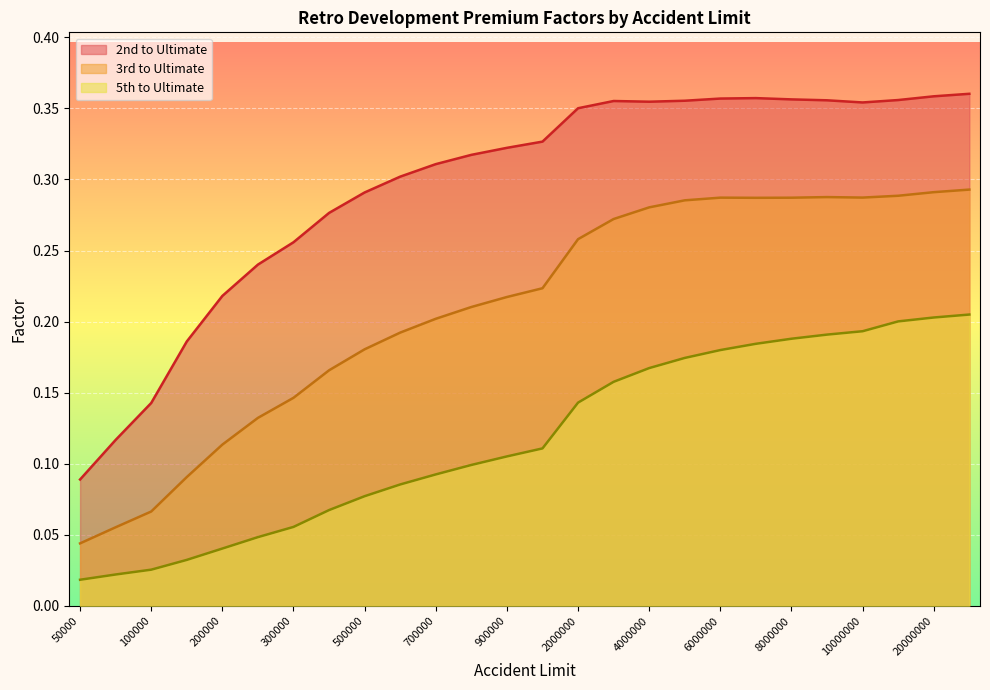

List the series in order of their peak value, highest first.

2nd to Ultimate, 3rd to Ultimate, 5th to Ultimate